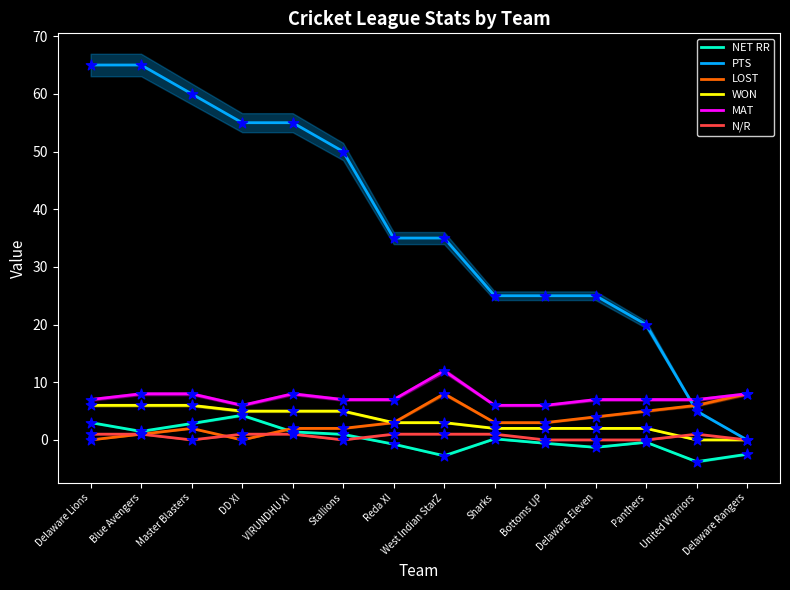

Which series reaches the maximum Y coordinate?

PTS